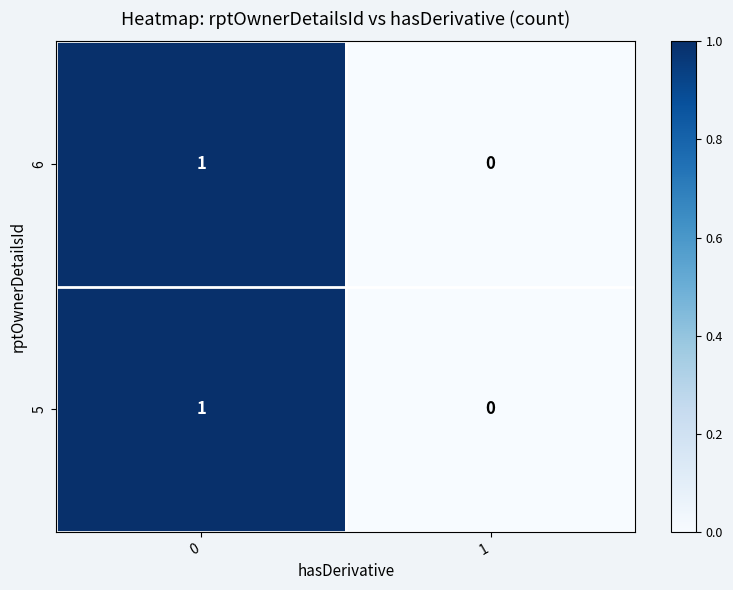

Is the value of 6 at 1 greater than the value of 5 at 0?

No